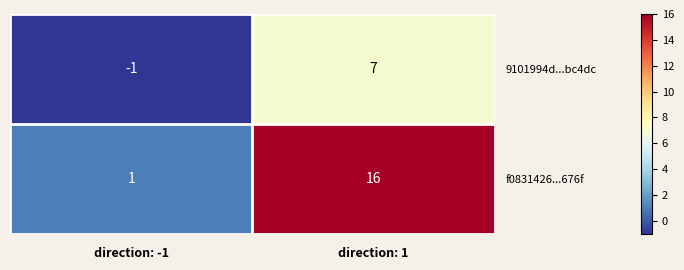

Rank the series by their maximum value, from lowest to highest.

9101994d...bc4dc, f0831426...676f